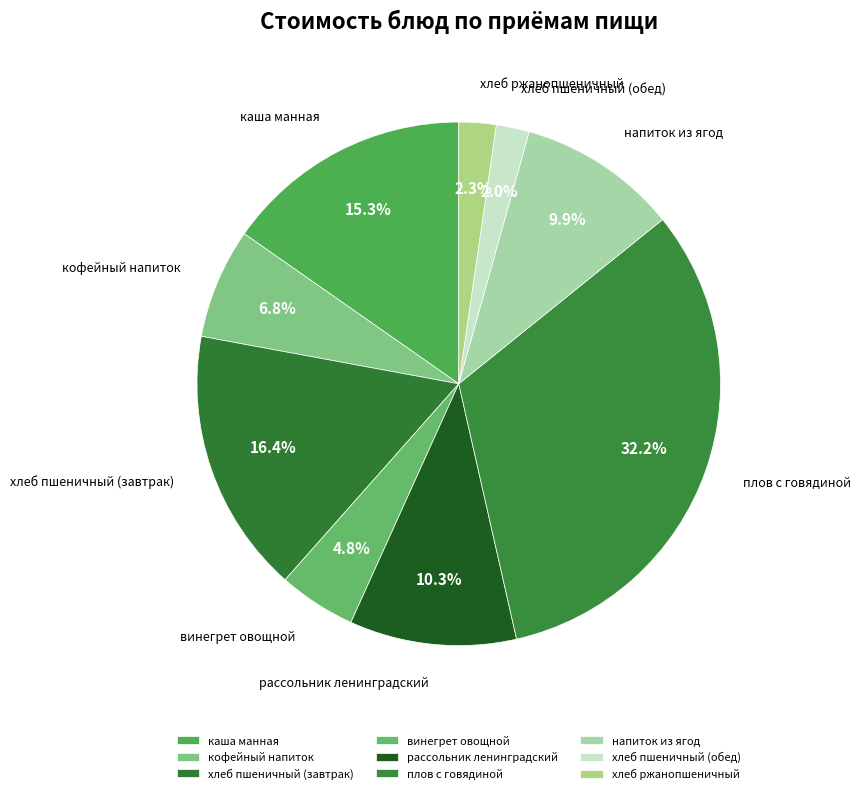

What is the ratio of the value at хлеб ржанопшеничный to the value at напиток из ягод?

0.2